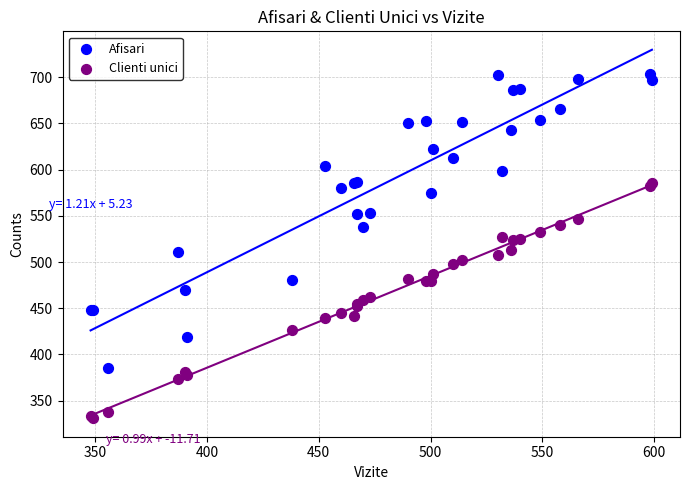

Which series contains the highest Y value?

Afisari